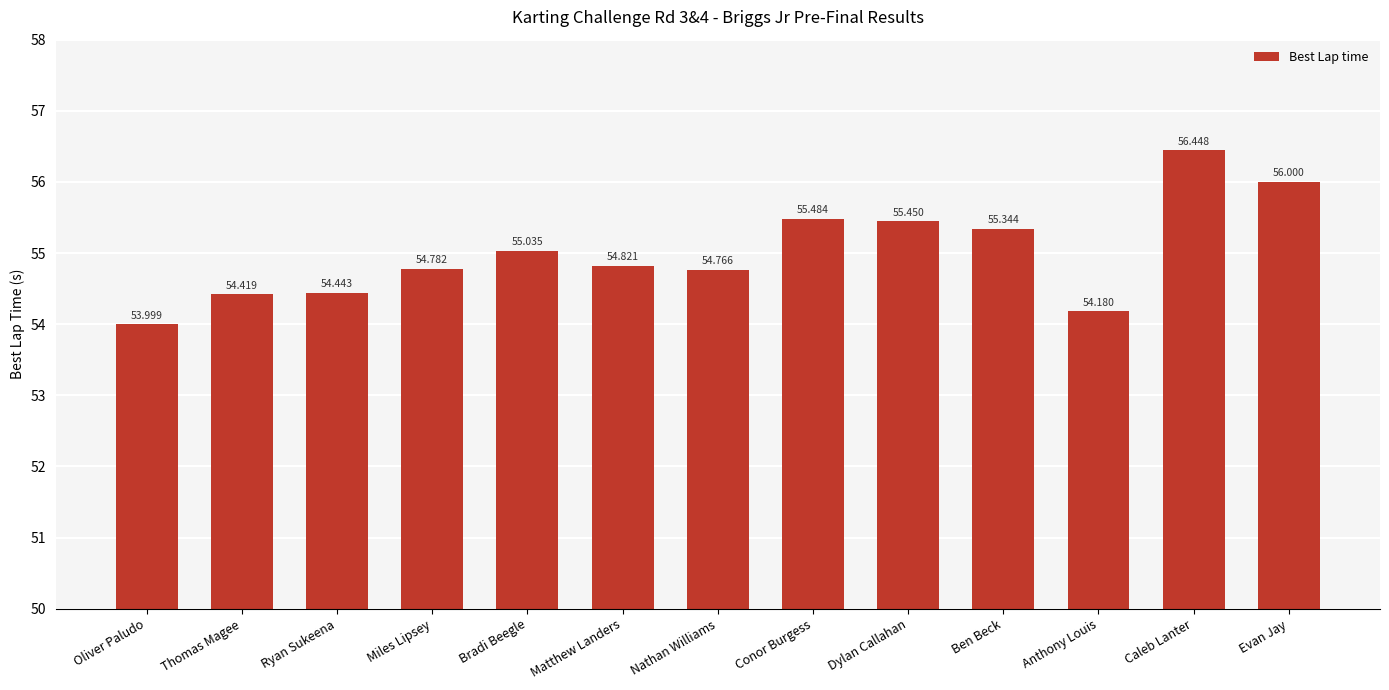

Does the chart contain stacked bars?

No